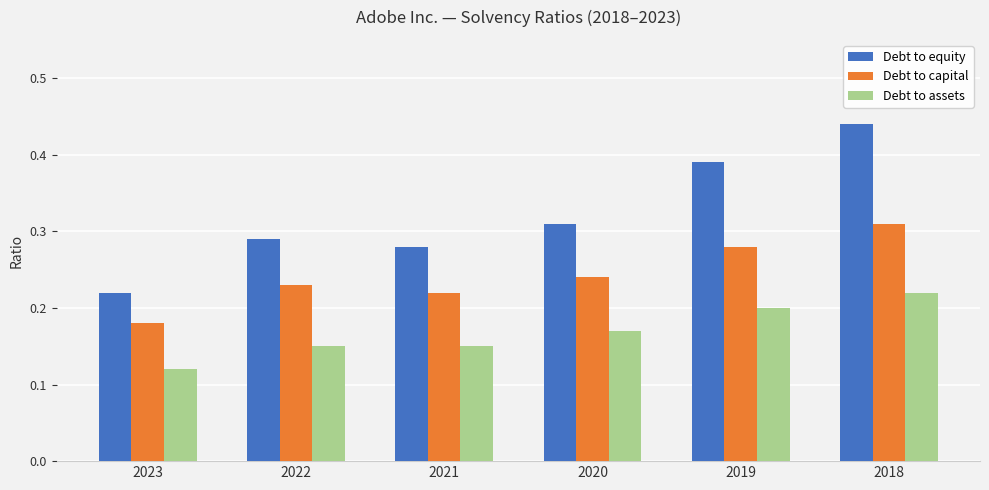

At which label does Debt to assets reach its minimum?

2023